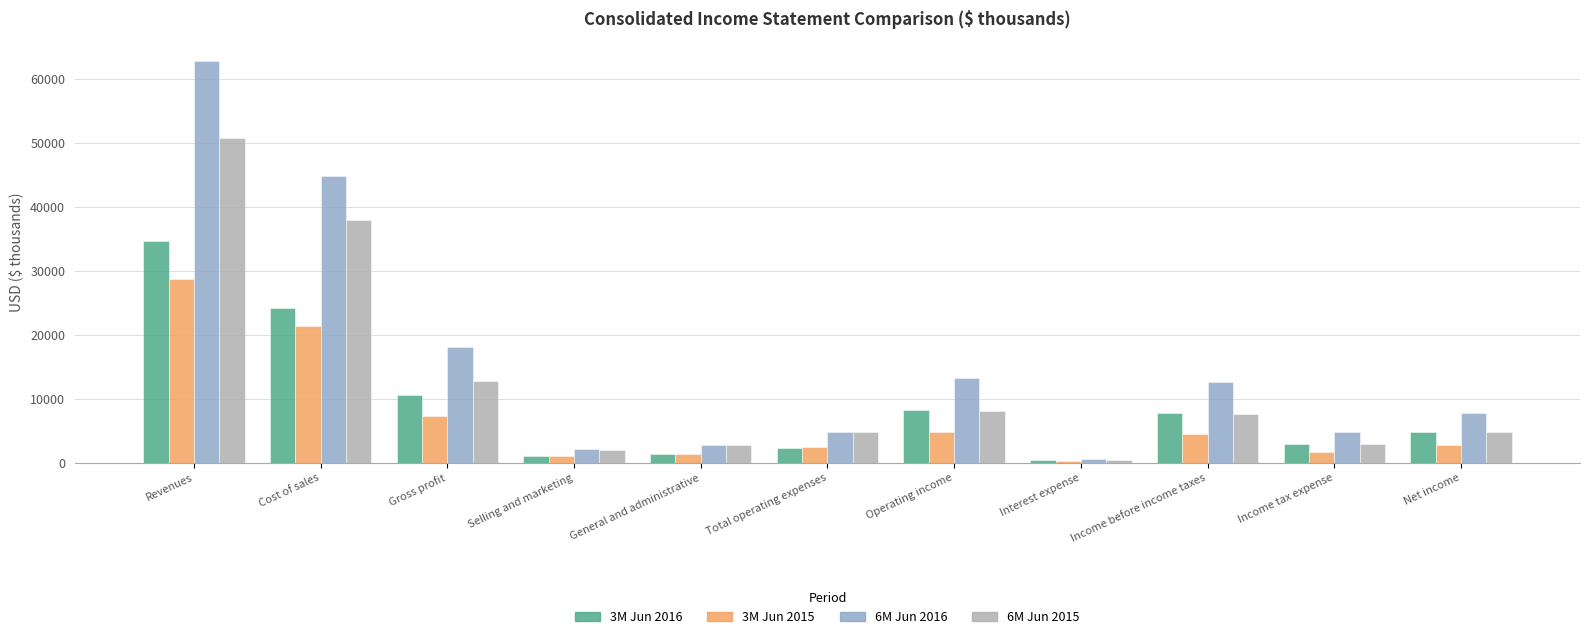

What is the difference between the maximum and minimum values in the 6M Jun 2015 series?

50297